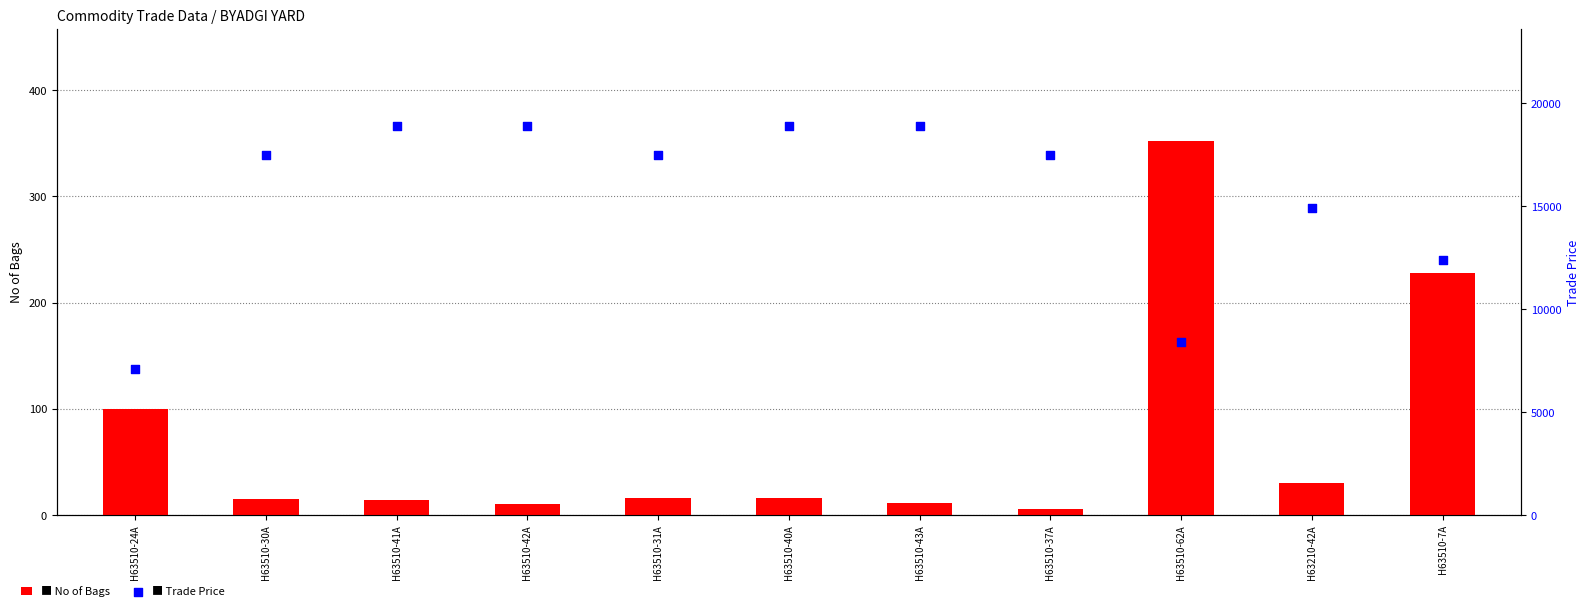

Which series reaches the maximum Y coordinate?

Trade Price